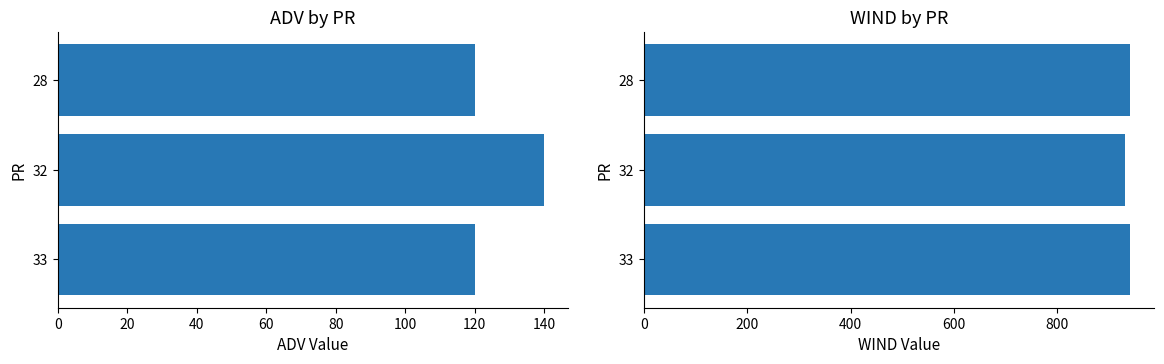

Reading right to left, list all the values displayed in this chart.

ADV: 120	140	120
WIND: 941	931	940